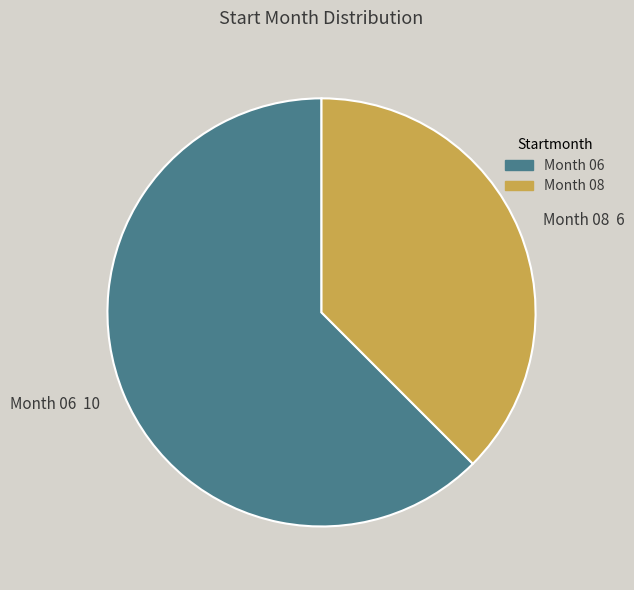

Between Month 08 6 and Month 06 10, which is larger?

Month 06 10